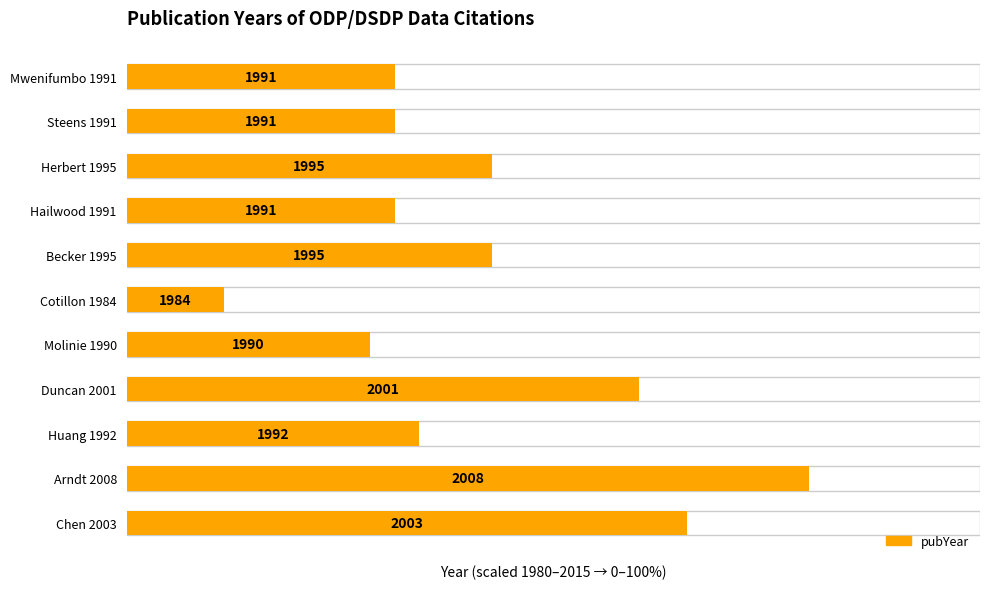

Approximately how many times larger is the value at Duncan 2001 compared to Huang 1992?

1.8